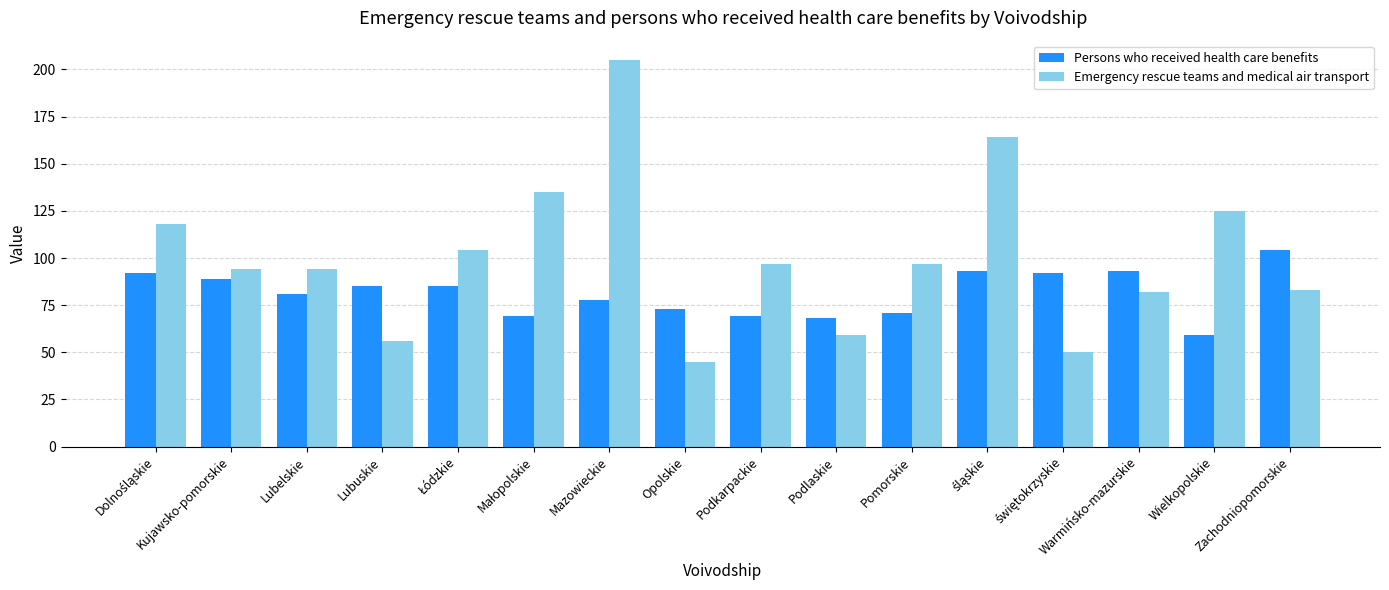

The Persons who received health care benefits series shows 122 at Podlaskie. True or false?

False